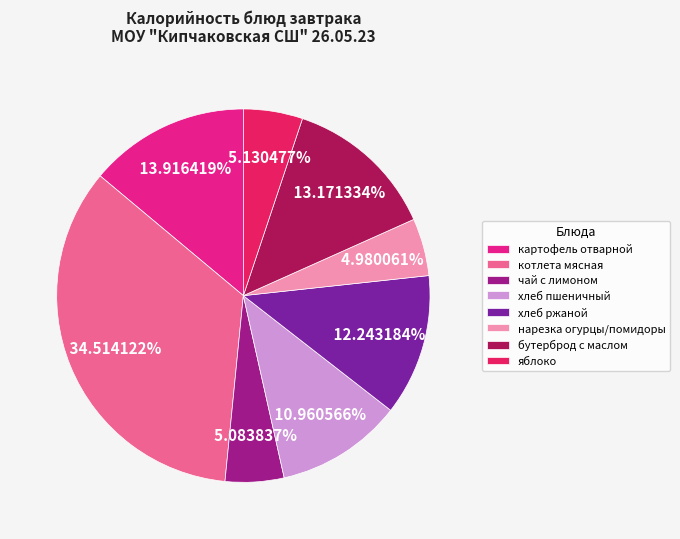

What is the largest slice in the pie chart?

котлета мясная